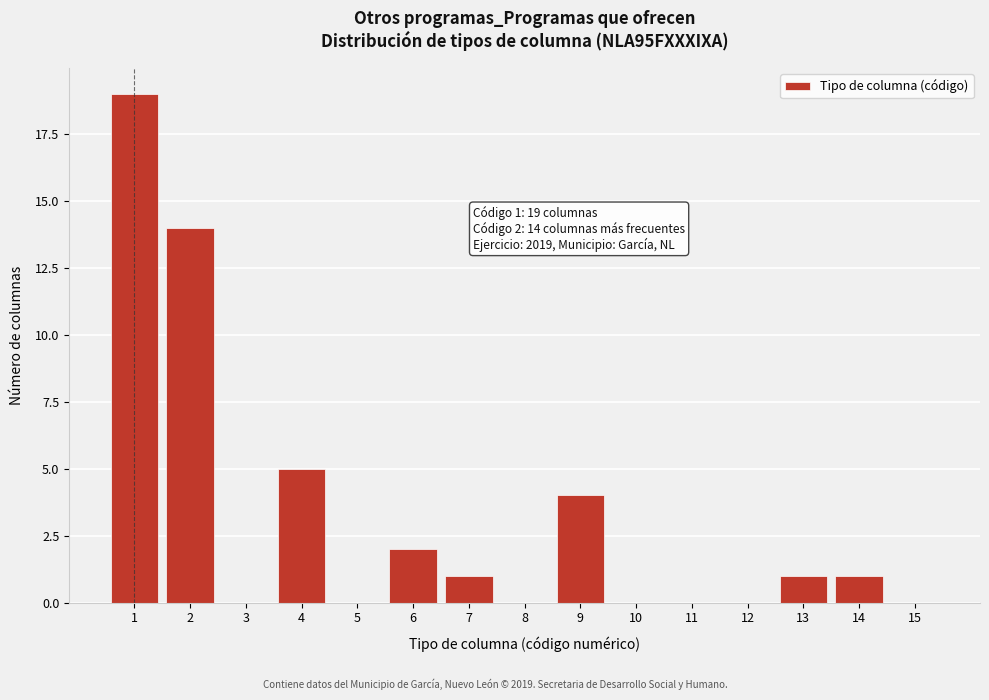

Reading left to right, transcribe all the data shown in this chart.

1=19	2=14	3=0	4=5	5=0	6=2	7=1	8=0	9=4	10=0	11=0	12=0	13=1	14=1	15=0